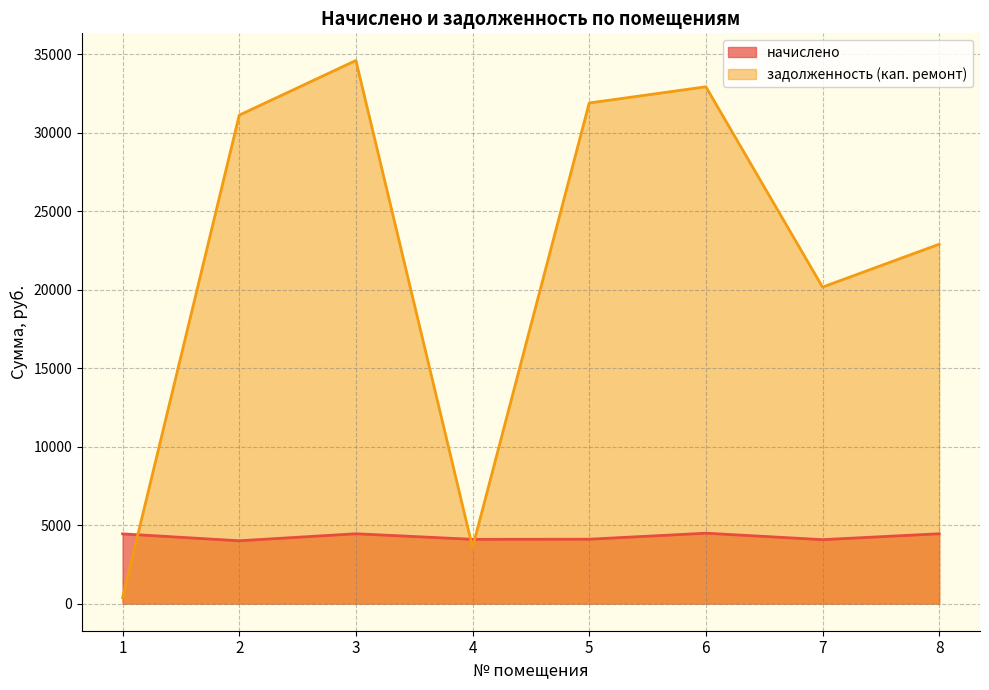

What is the value of the задолженность (кап. ремонт) point at the 2nd from the left?

31111.4